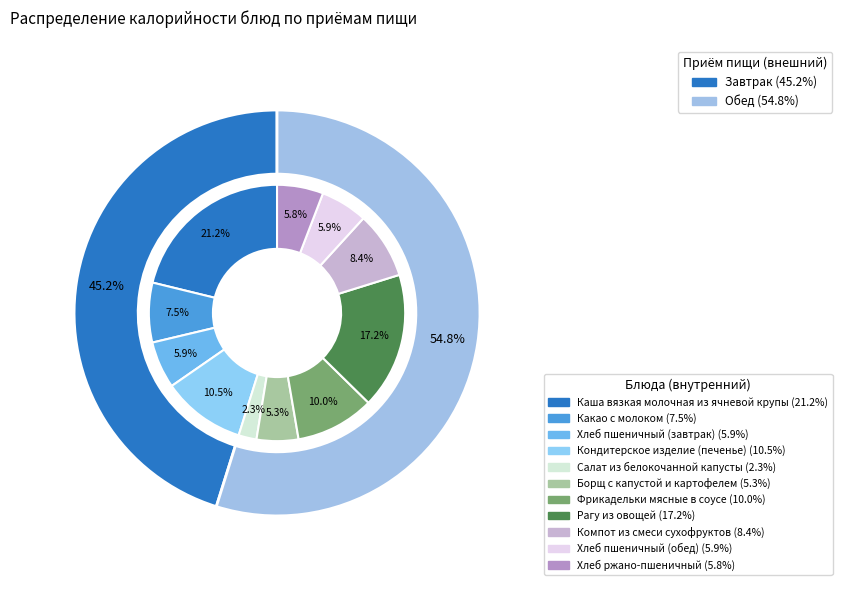

Rank the categories by value from highest to lowest.

Каша вязкая молочная из ячневой крупы, Рагу из овощей, Кондитерское изделие (печенье), Фрикадельки мясные в соусе, Компот из смеси сухофруктов, Какао с молоком, Хлеб пшеничный (завтрак), Хлеб пшеничный (обед), Хлеб ржано-пшеничный, Борщ с капустой и картофелем, Салат из белокочанной капусты